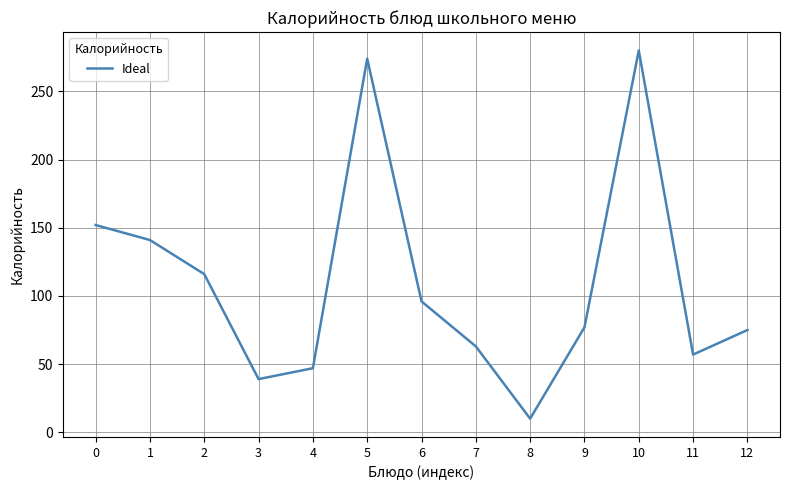

How many interior local peaks (higher than both neighbors) does the data have?

2